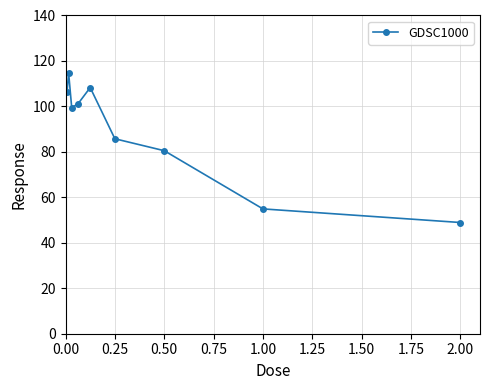

What is the value of the 7th point from the left?

80.5